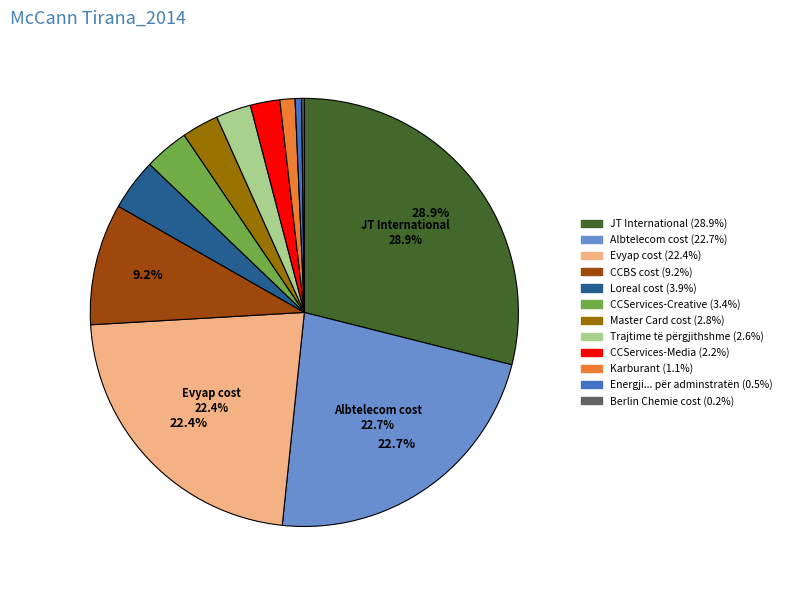

Is there any slice that represents more than half of the pie?

No